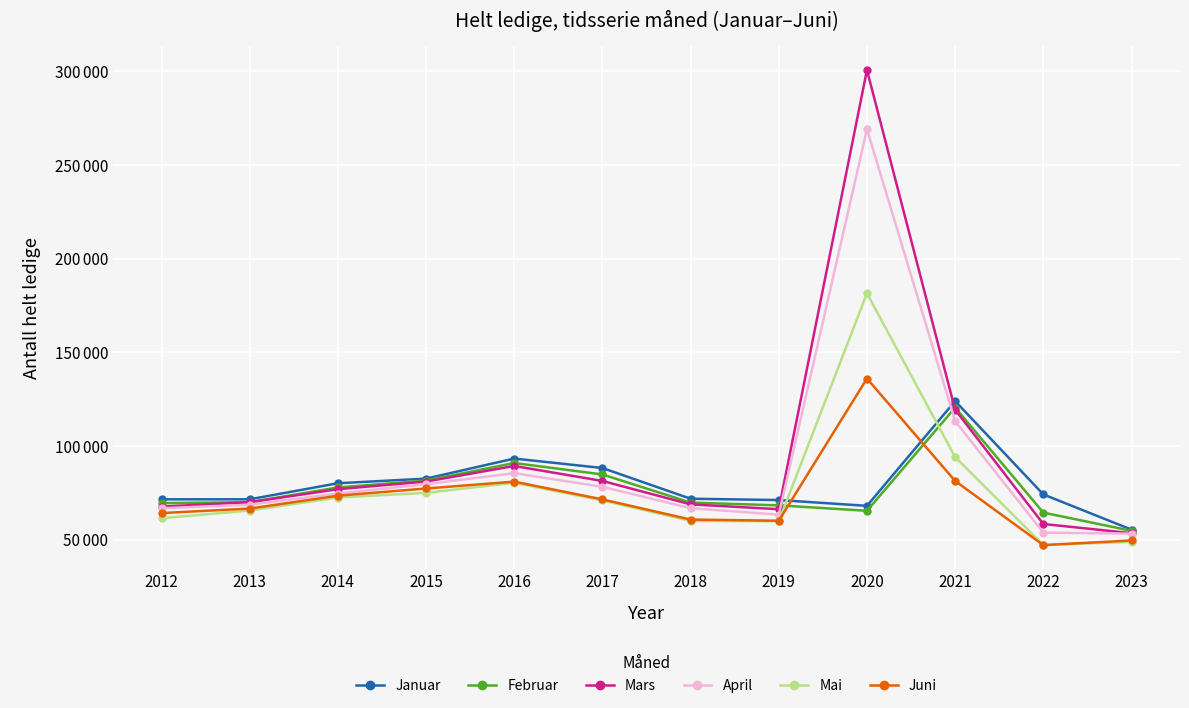

What is the difference between the Juni values at 2020 and 2023?

86418